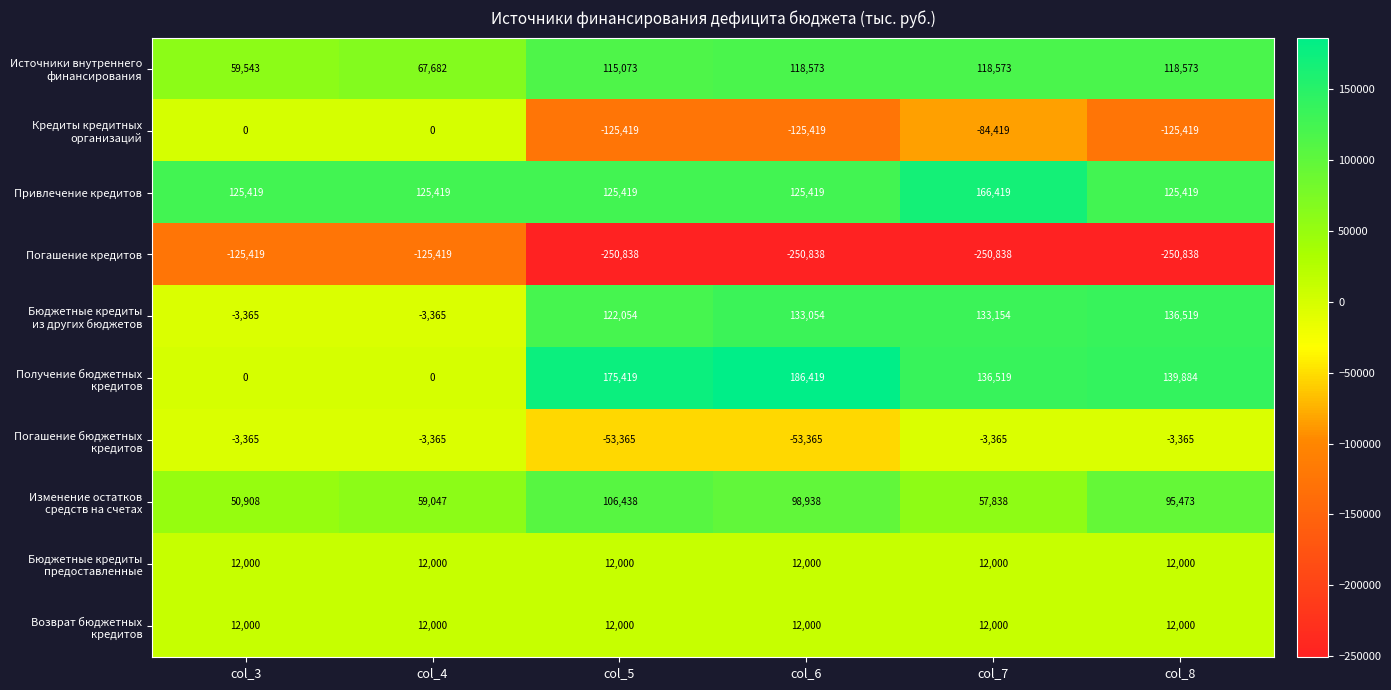

Which label corresponds to the largest value in the chart?

col_6